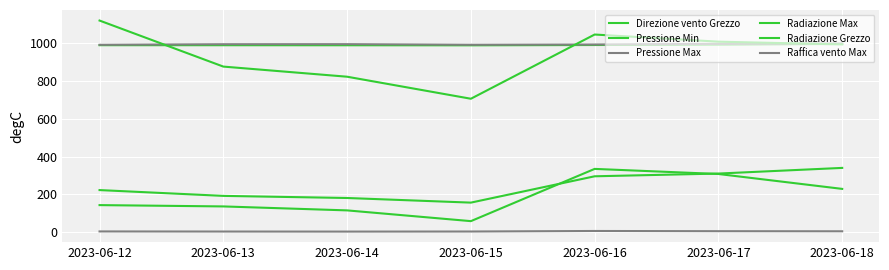

Does the chart display data point markers on the line(s)?

No